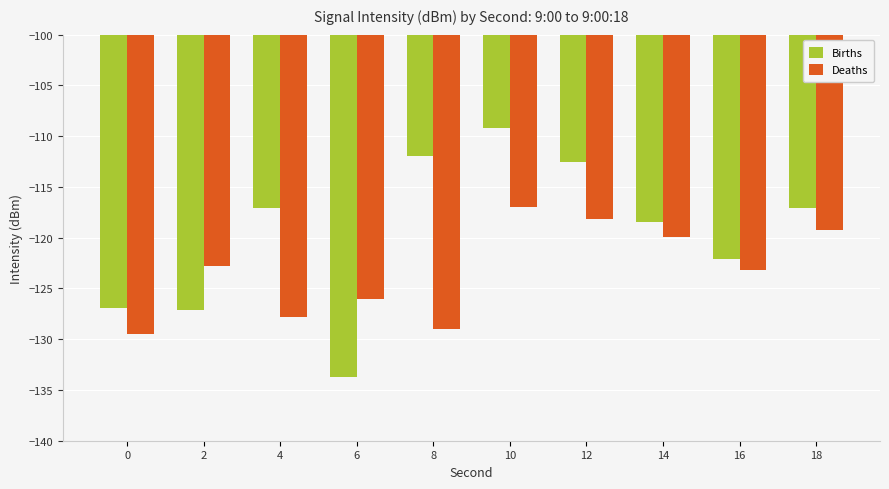

Reading left to right, what are all the values shown in this chart?

Births: 0=-127.0	2=-127.1	4=-117.1	6=-133.7	8=-112.0	10=-109.2	12=-112.6	14=-118.5	16=-122.1	18=-117.1
Deaths: 0=-129.5	2=-122.8	4=-127.8	6=-126.1	8=-129.0	10=-117.0	12=-118.1	14=-120.0	16=-123.1	18=-119.2